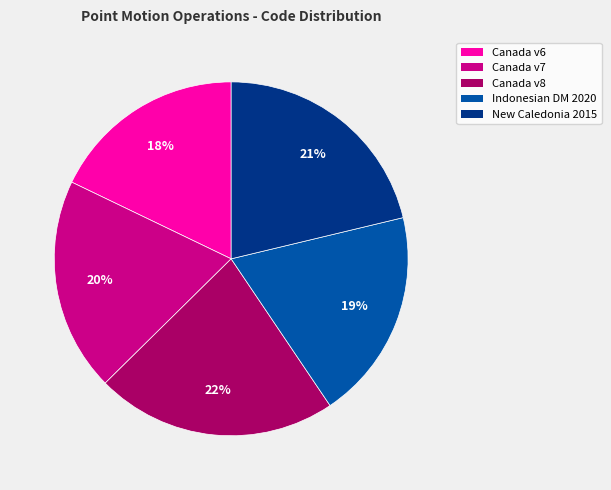

To the nearest percent, what is the average slice percentage?

20%